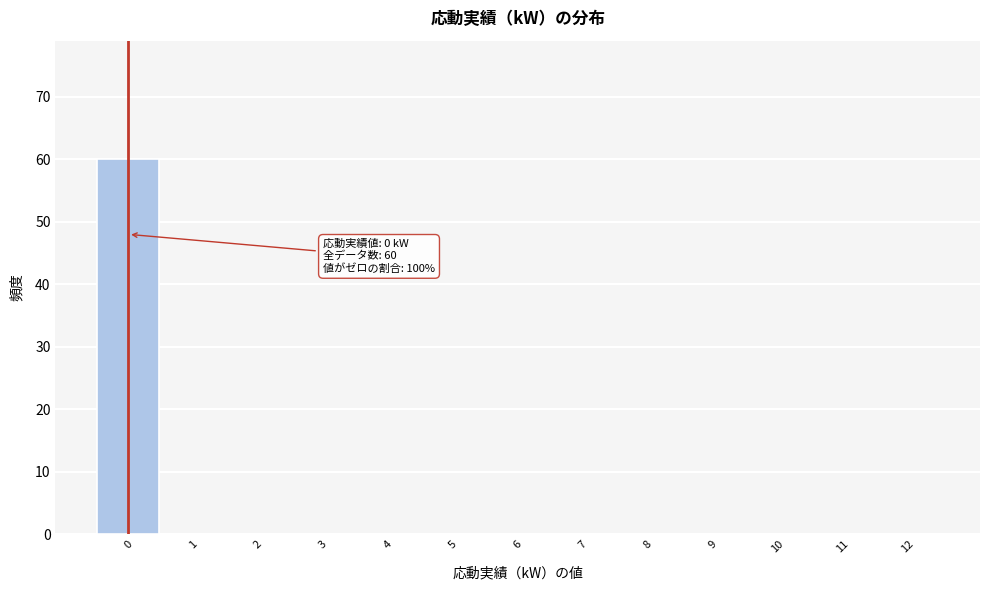

Reading right to left, extract all data points from this chart.

12=0	11=0	10=0	9=0	8=0	7=0	6=0	5=0	4=0	3=0	2=0	1=0	0=60